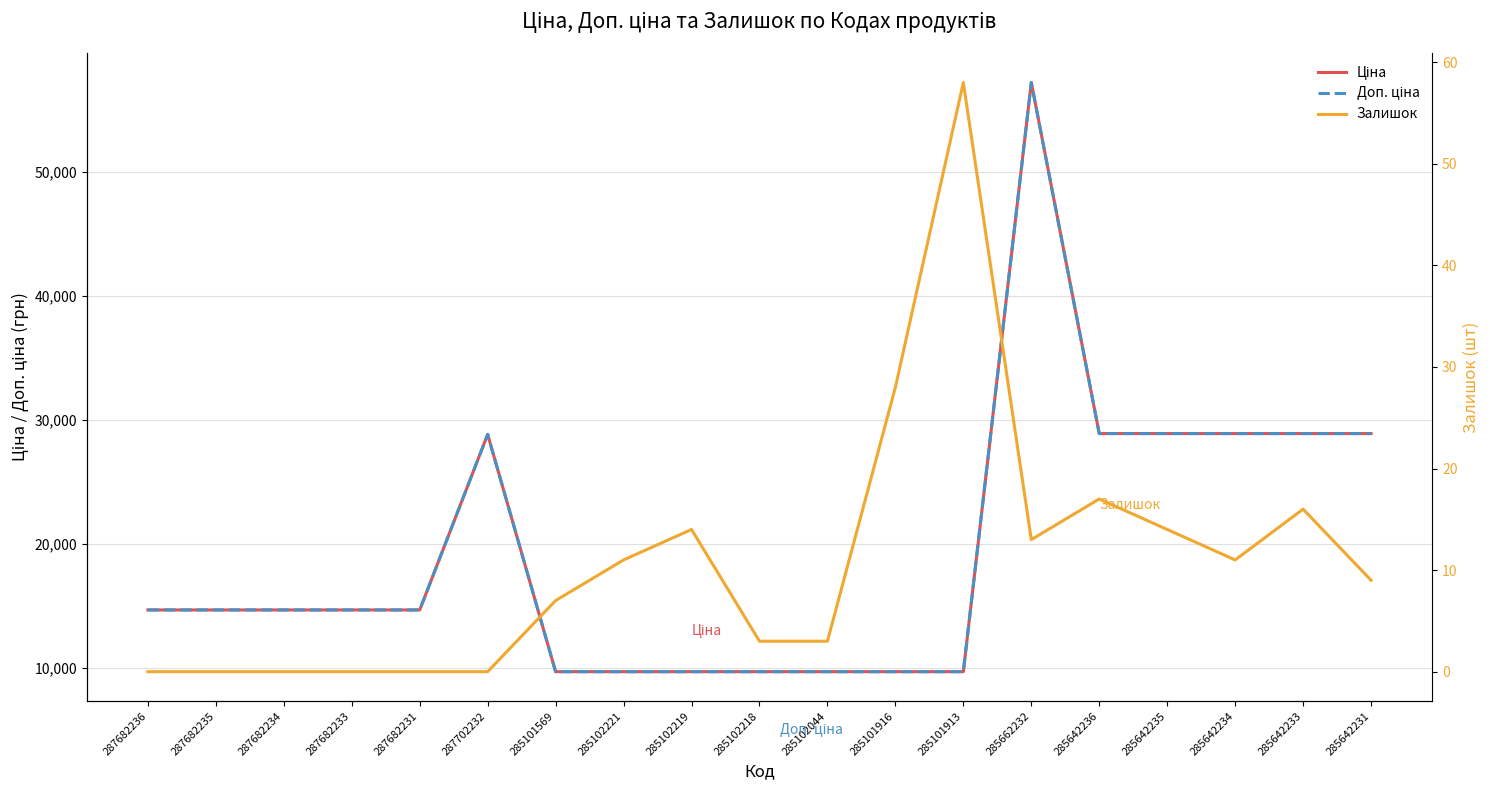

What is the value of the Ціна point at the 11th from the left?

9664.7